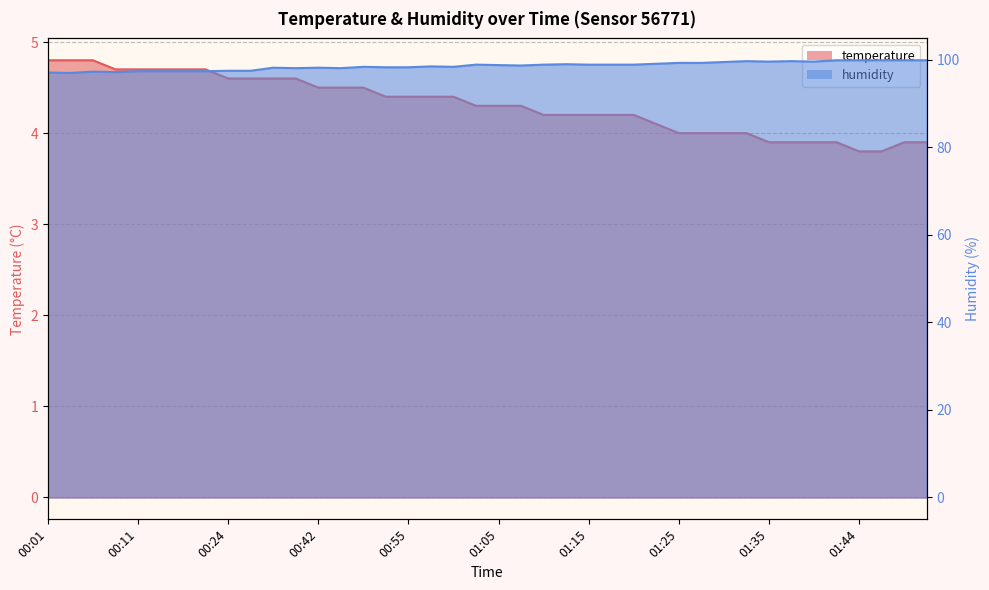

How many categories are shown in the chart?

40